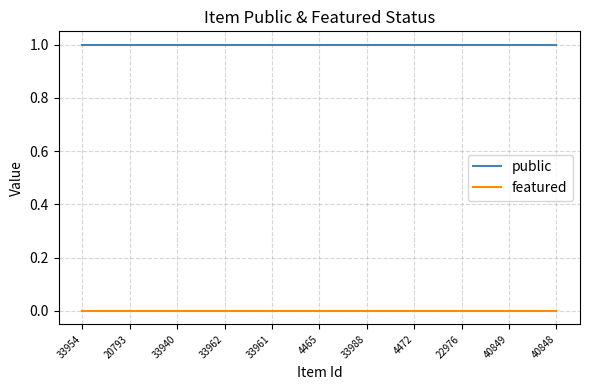

Which series has the largest total across all categories?

public